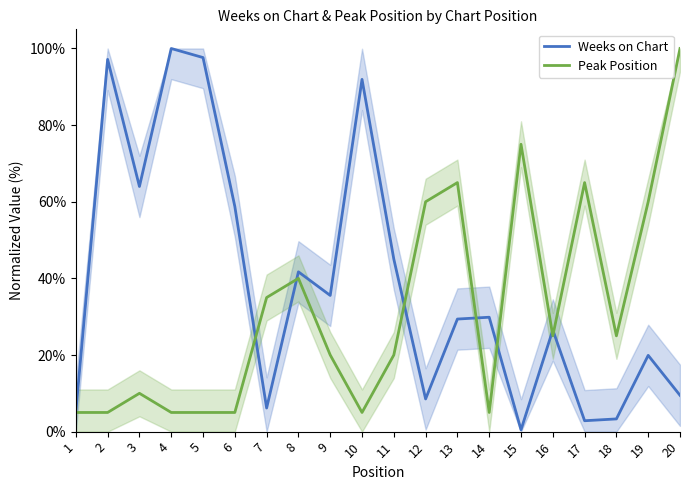

True or false: Peak Position and Weeks on Chart intersect in this chart.

True